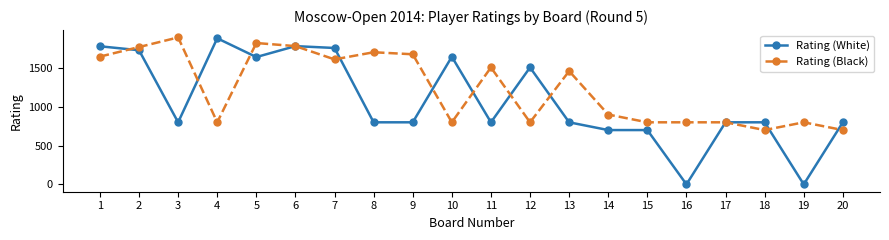

True or false: Rating (Black) has more than 2 interior local peaks.

True